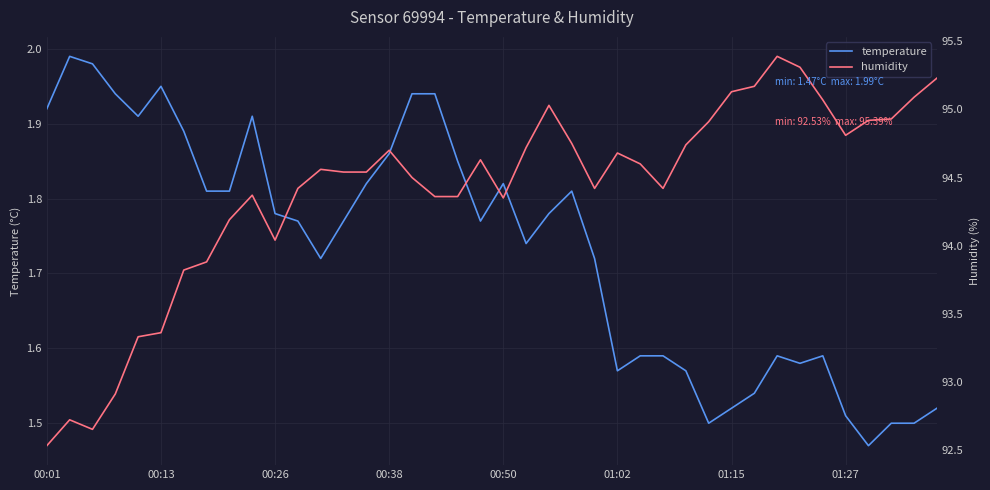

True or false: humidity has more than 0 interior local peaks.

True